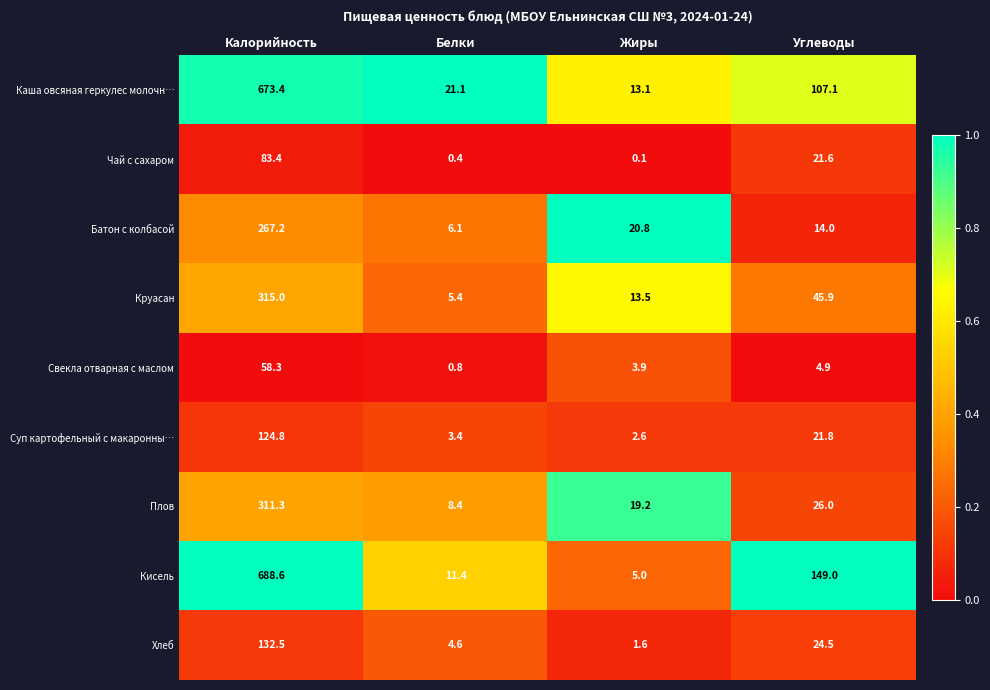

Which category has the lowest value across all series?

Жиры